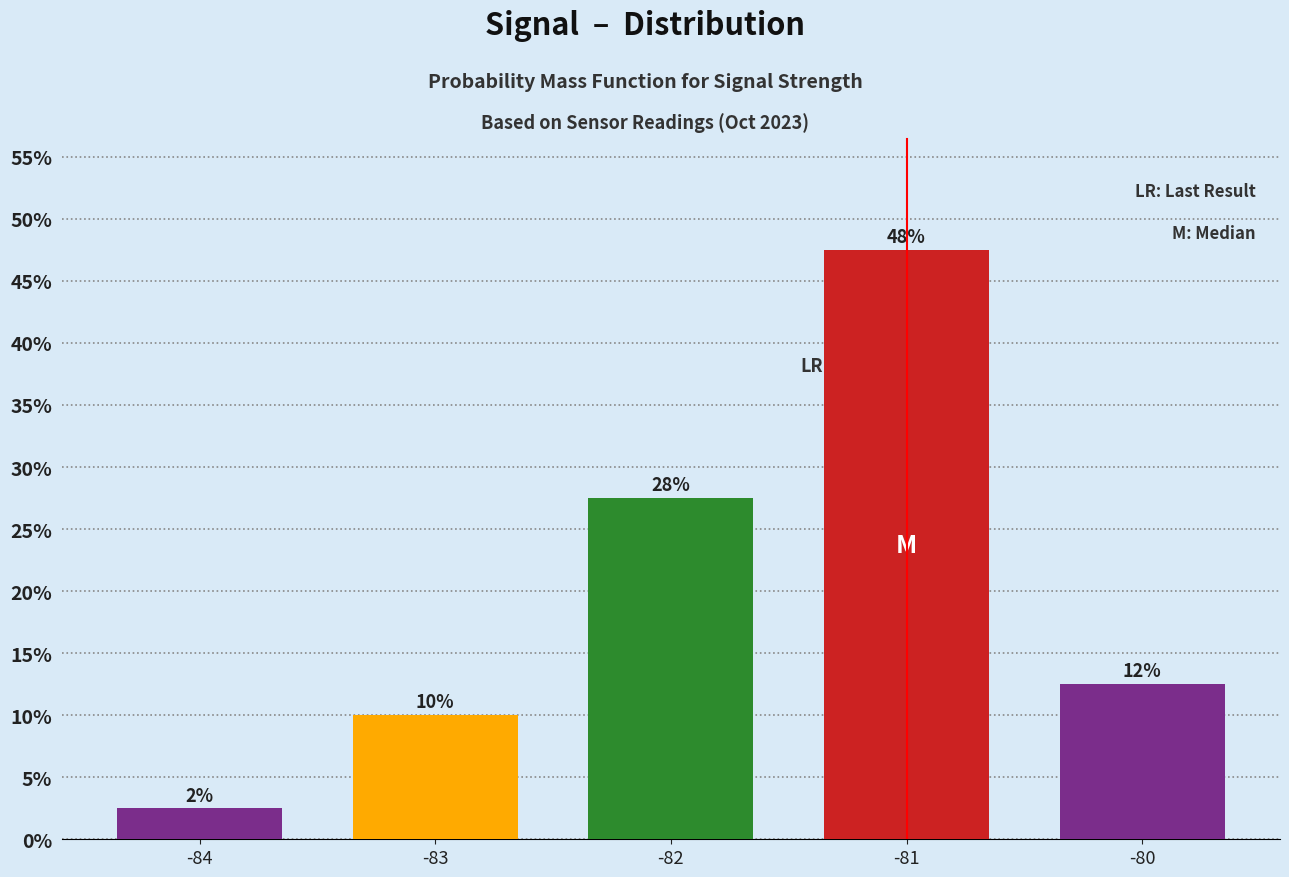

What is the sum of the values at -84 and -83?

12.5